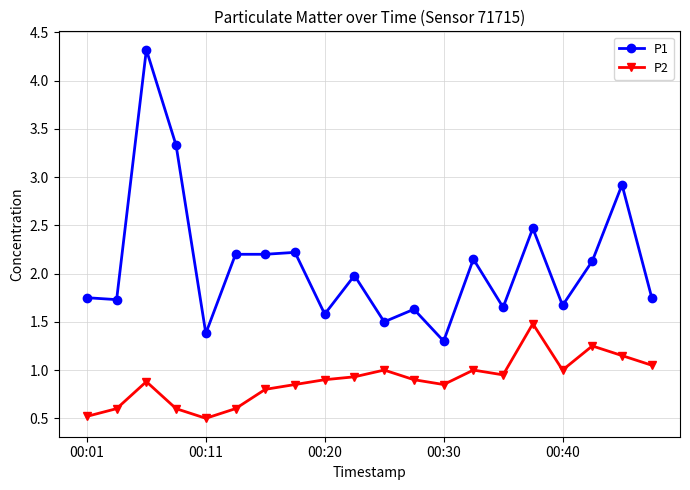

True or false: P2 and P1 intersect in this chart.

False